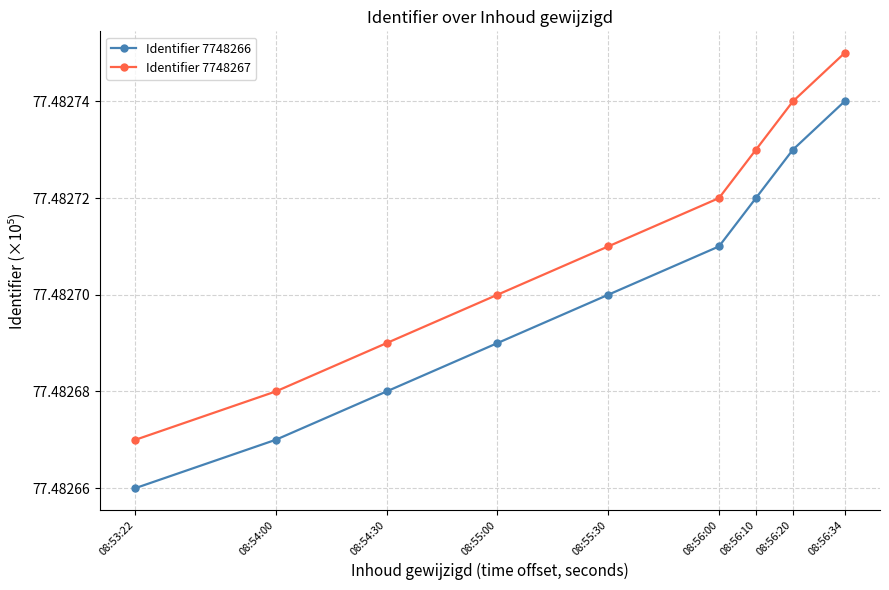

What position from the left is 08:54:30?

3